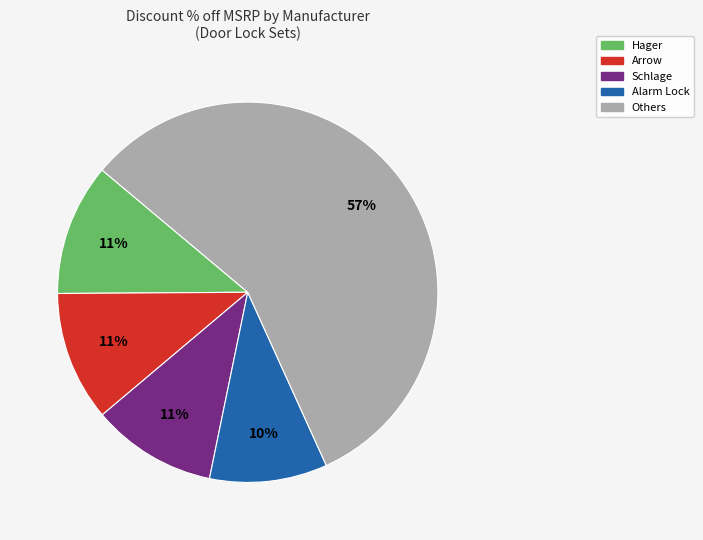

To the nearest percent, what is the average slice percentage?

20%